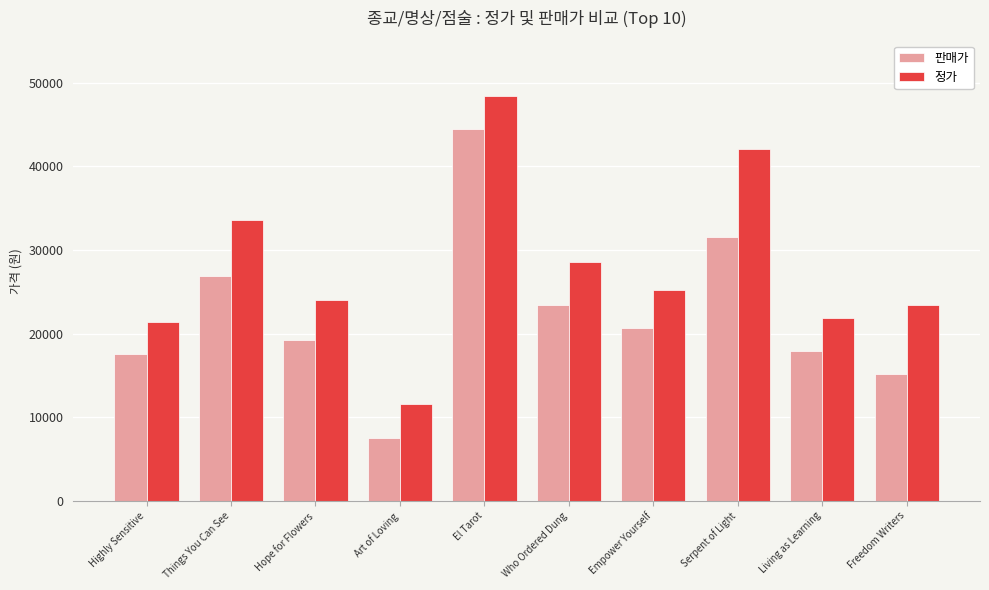

How many categories are shown in the chart?

10